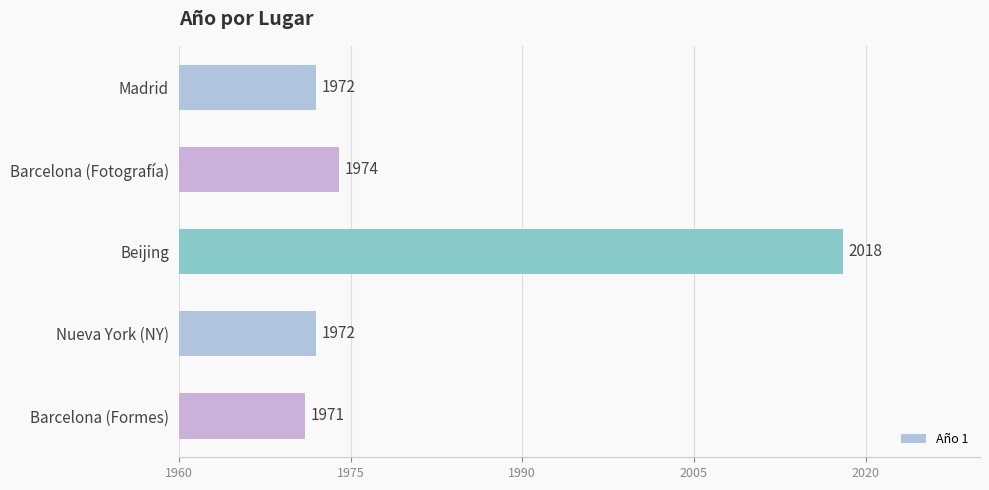

The chart shows a value of 1356 at Barcelona (Fotografía). True or false?

False